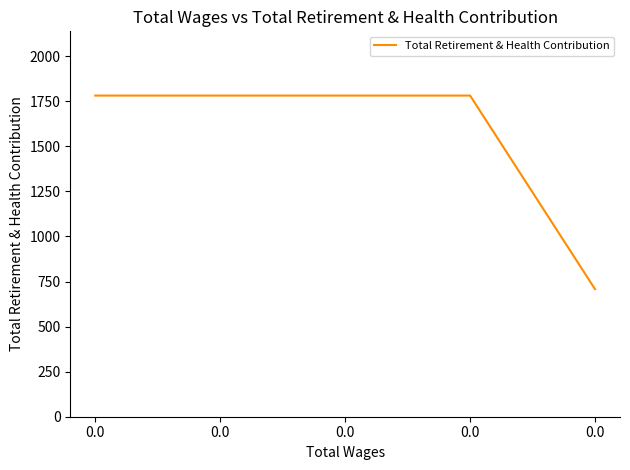

List the labels in order of value, smallest first.

0.0, 0.0, 0.0, 0.0, 0.0